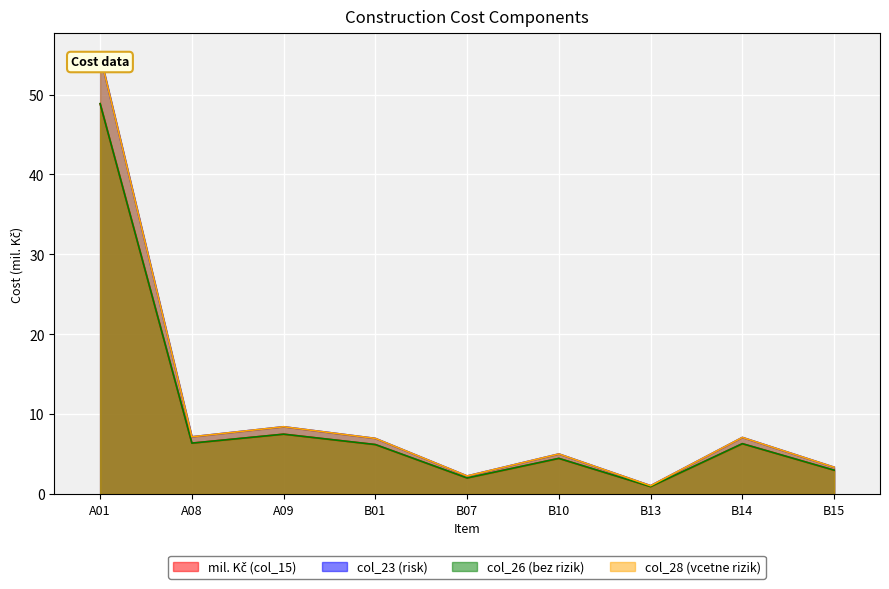

Which series has the widest spread of values?

col_23 (risk)